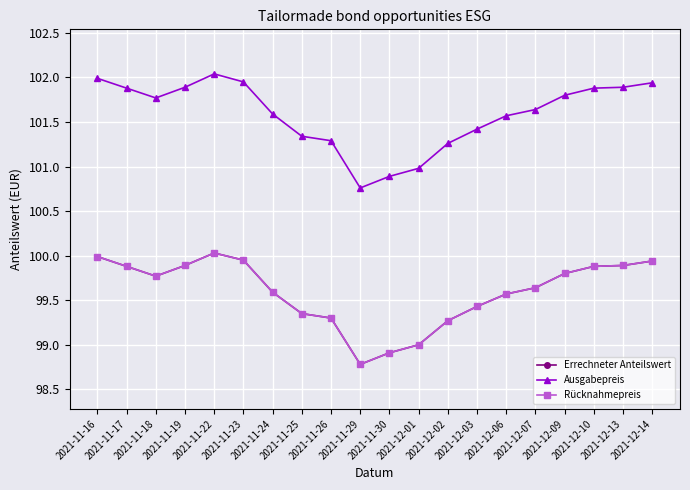

Is this an area chart (filled region under the line)?

No